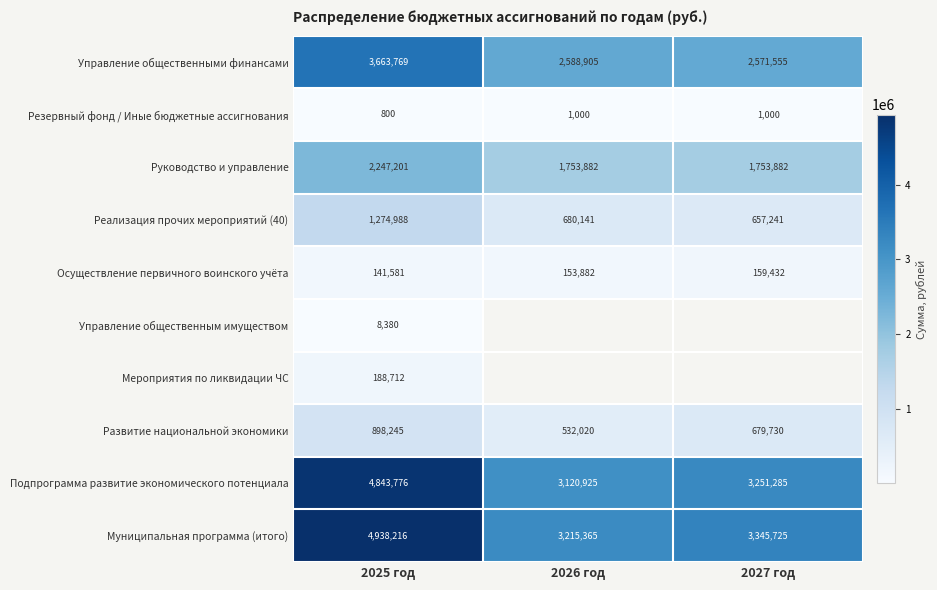

Rank the categories by Реализация прочих мероприятий (40) value from highest to lowest.

2025 год, 2026 год, 2027 год